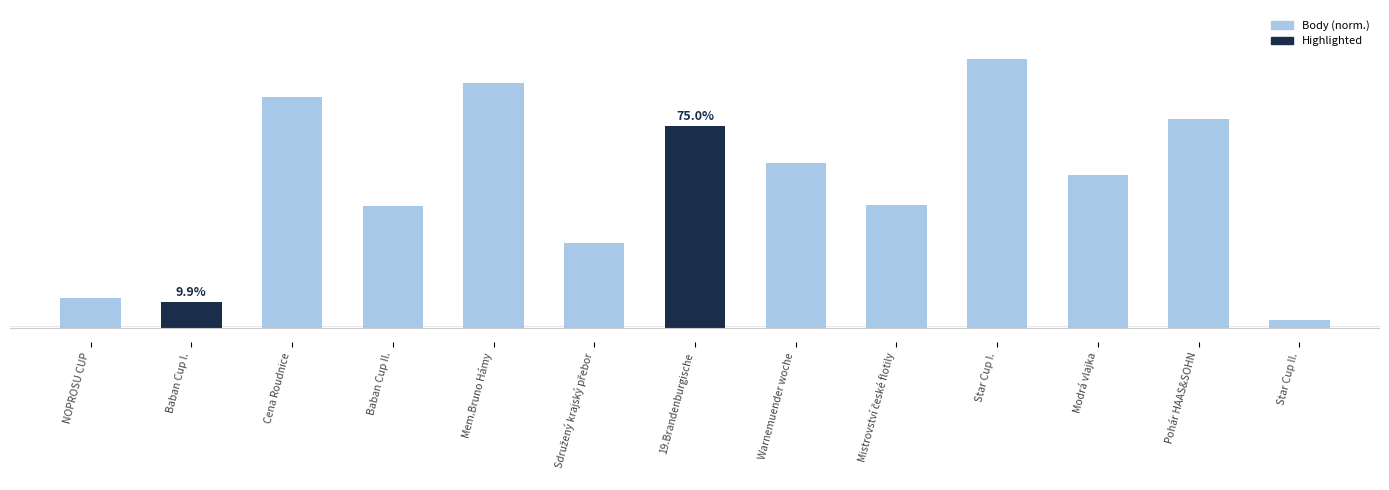

List the labels in order of value, largest first.

Star Cup I., Mem.Bruno Hámy, Cena Roudnice, Pohár HAAS&SOHN, 19.Brandenburgische, Warnemuender woche, Modrá vlajka, Mistrovství české flotily, Baban Cup II., Sdružený krajský přebor, NOPROSU CUP, Baban Cup I., Star Cup II.